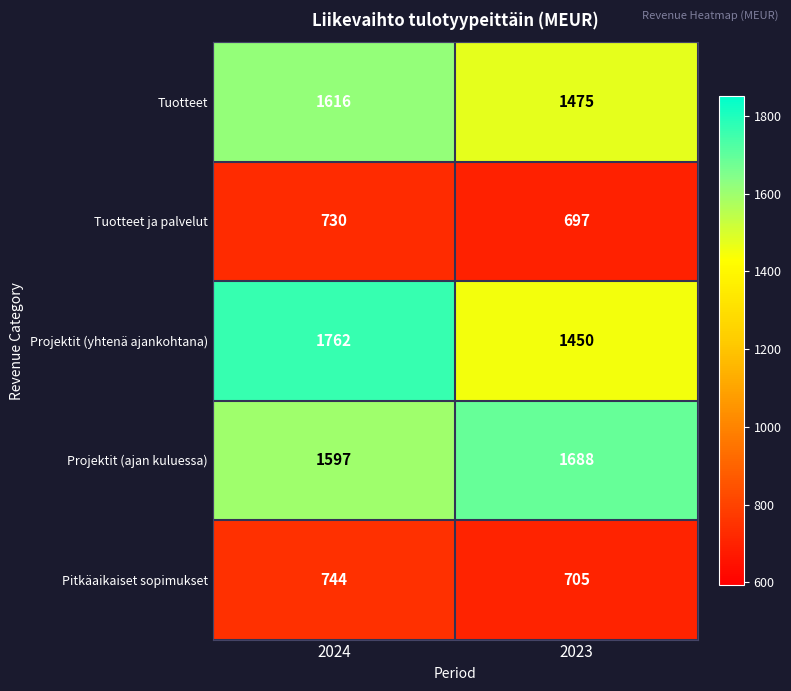

True or false: Pitkäaikaiset sopimukset has a value of 705 at 2023.

True